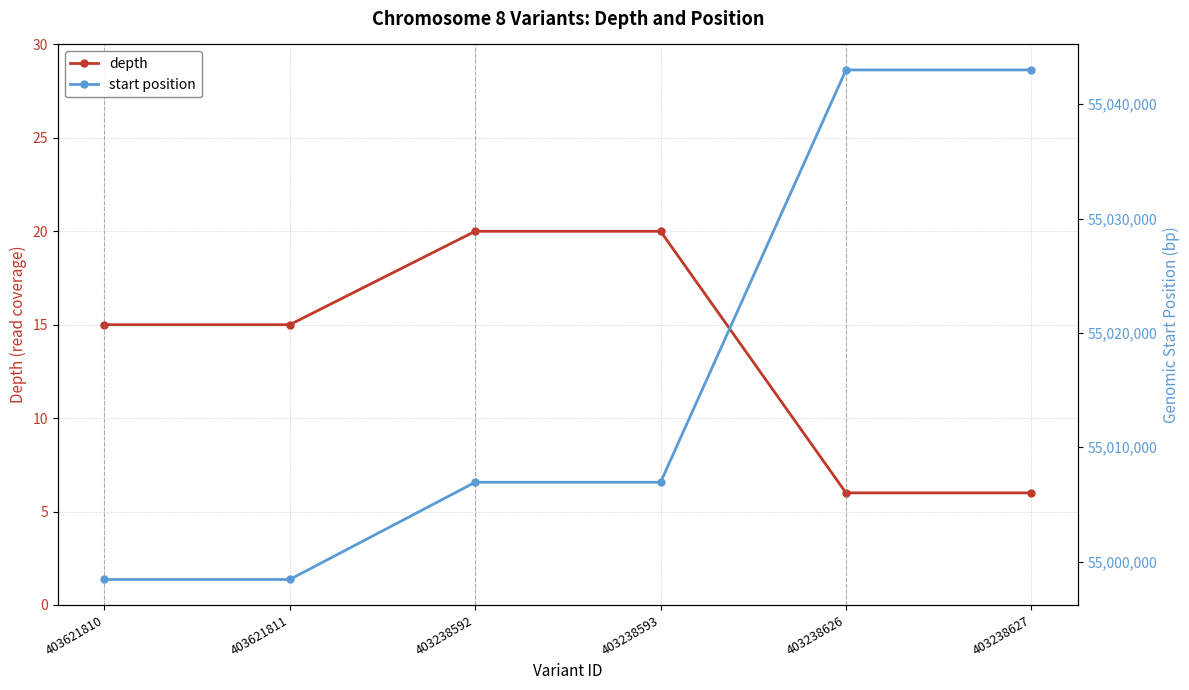

True or false: depth and start position cross at least once.

False